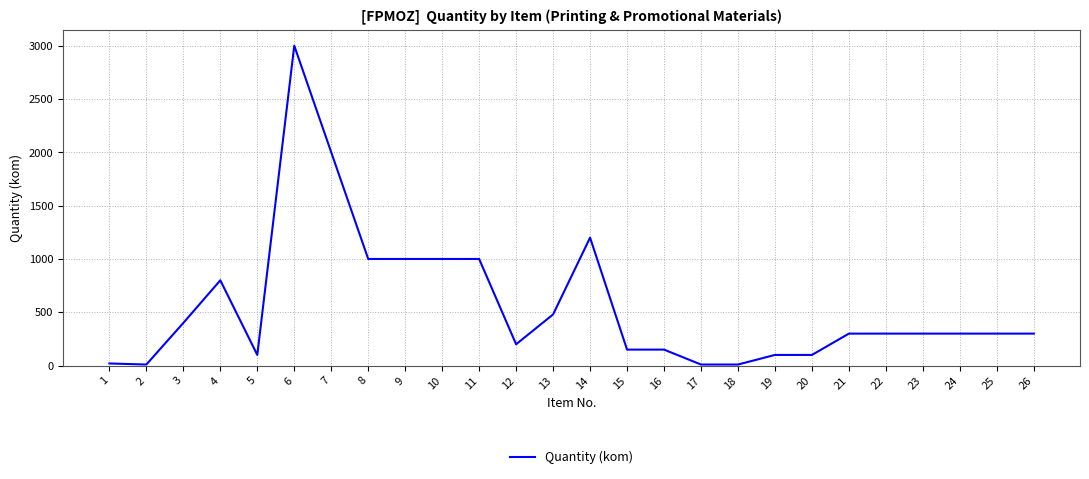

At which category does the data reach its first local peak?

4